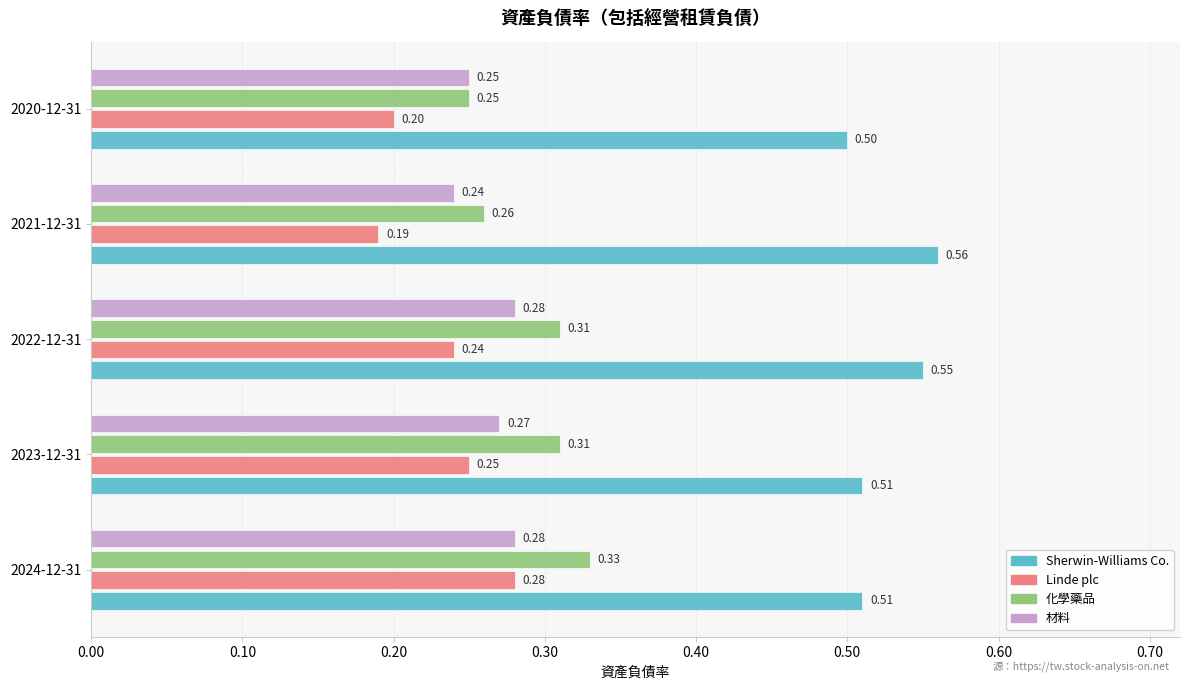

Which series has the largest range (max minus min)?

Linde plc